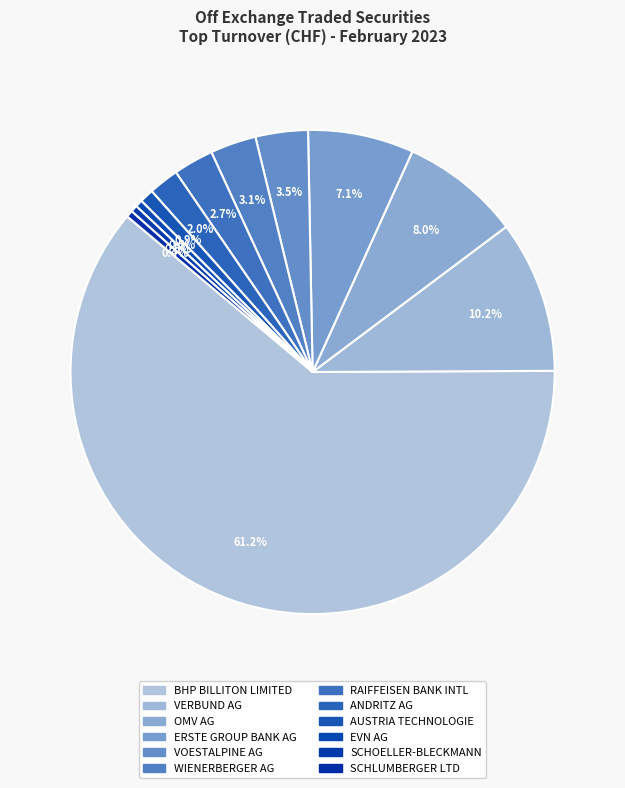

Which slice is the largest?

BHP BILLITON LIMITED